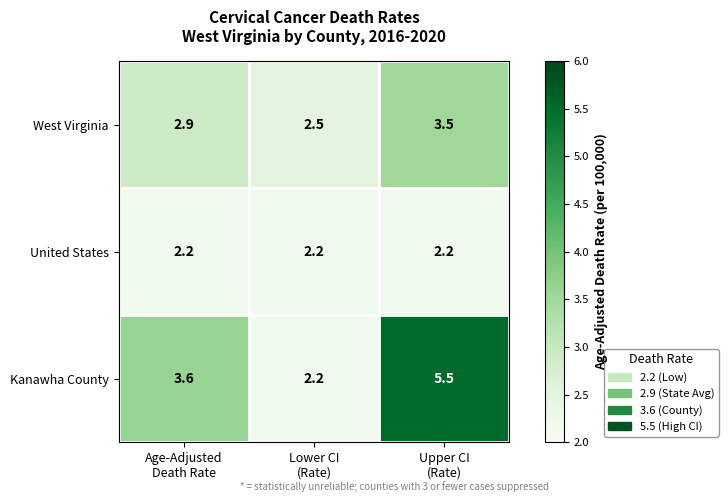

What is the minimum value shown in the chart?

2.2